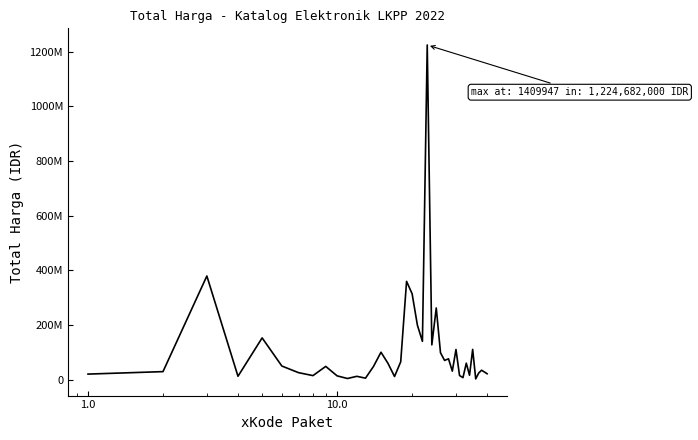

Is this an area chart (filled region under the line)?

No